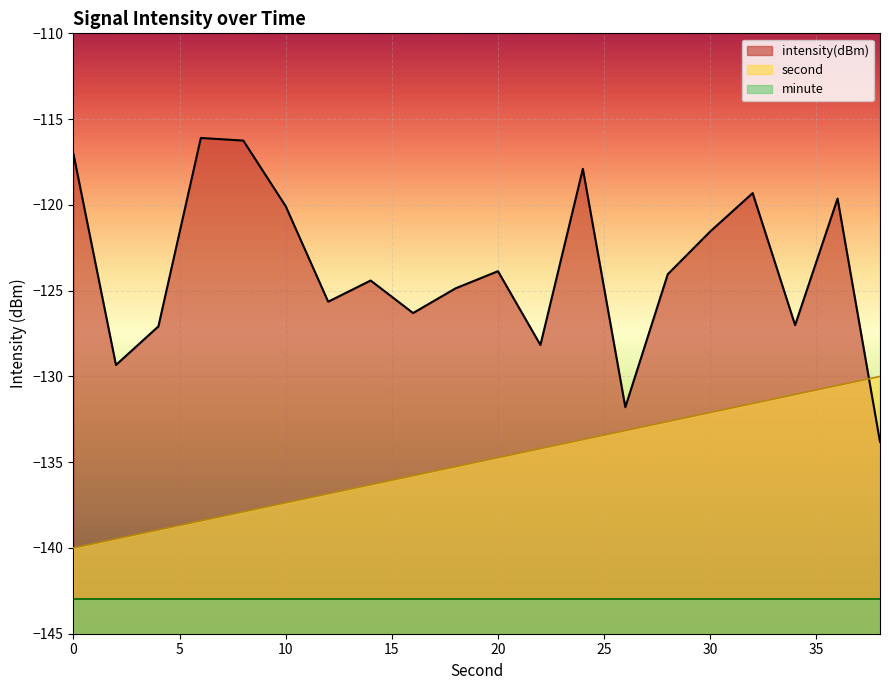

What is the total value across all series at 22?

-262.4